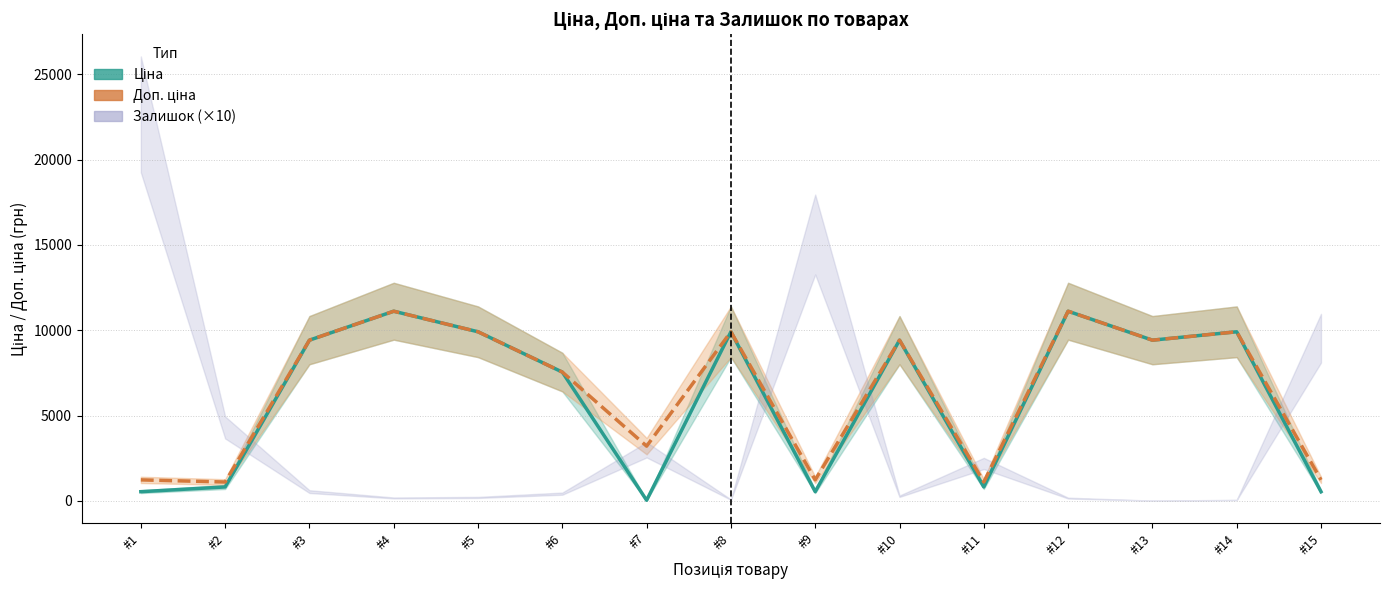

Does the chart have visible grid lines?

Yes